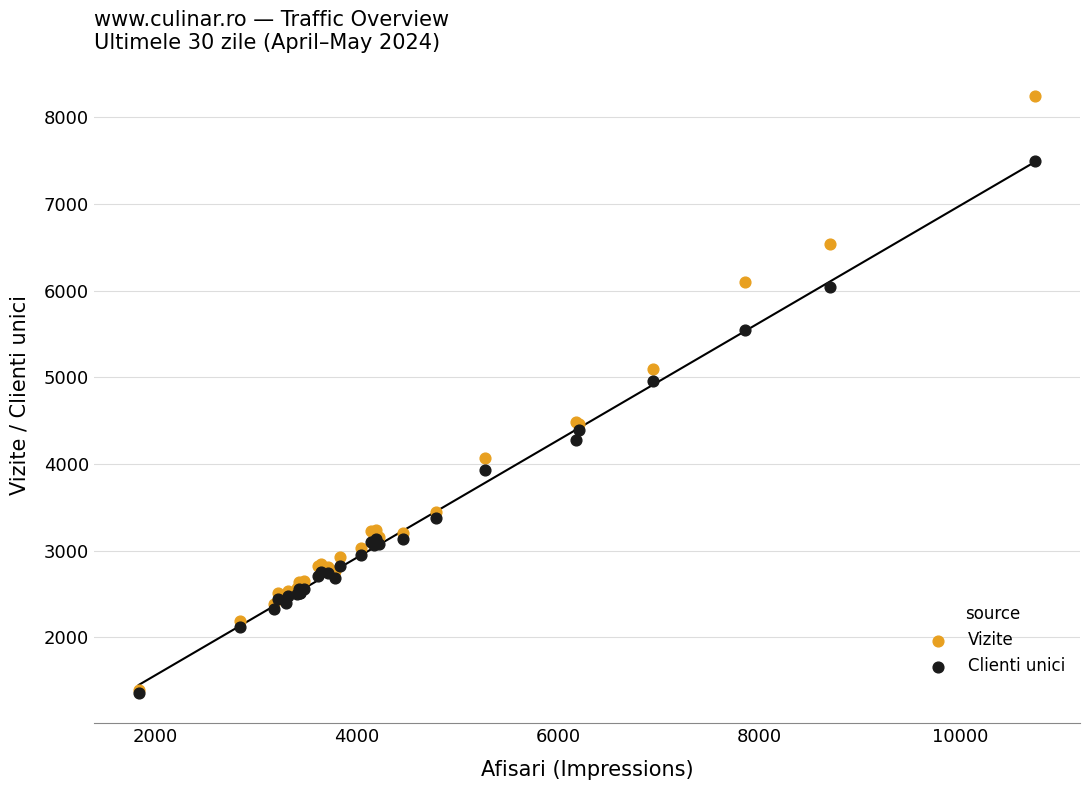

Across all series, what Y value is closest to 4801?

4957